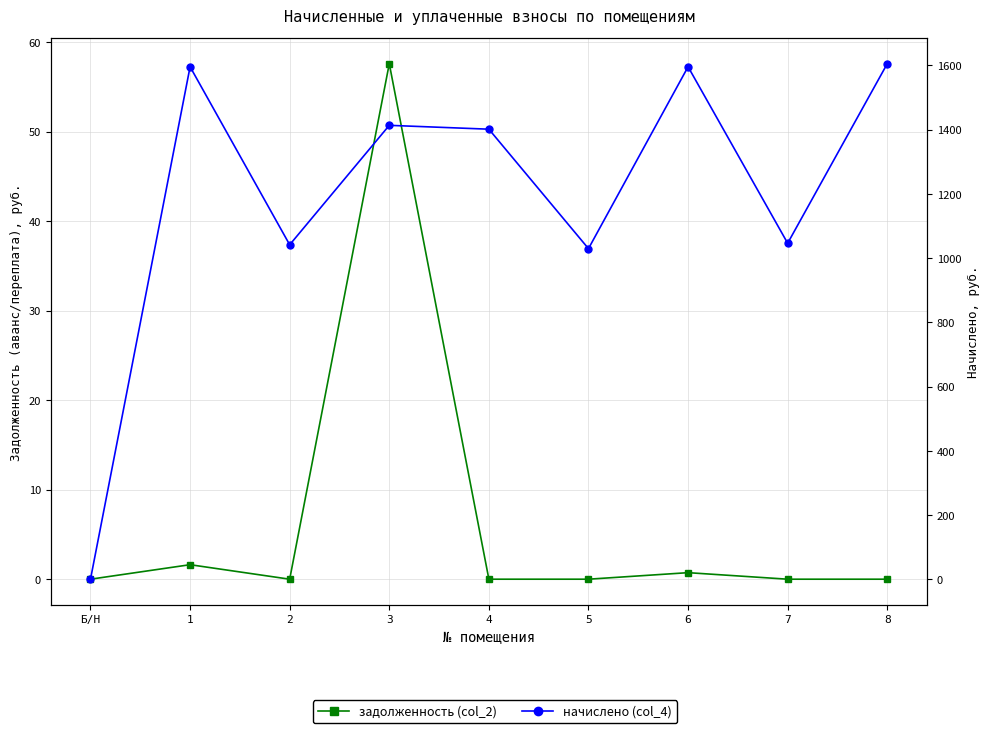

What is the maximum value shown in the chart?

1605.6